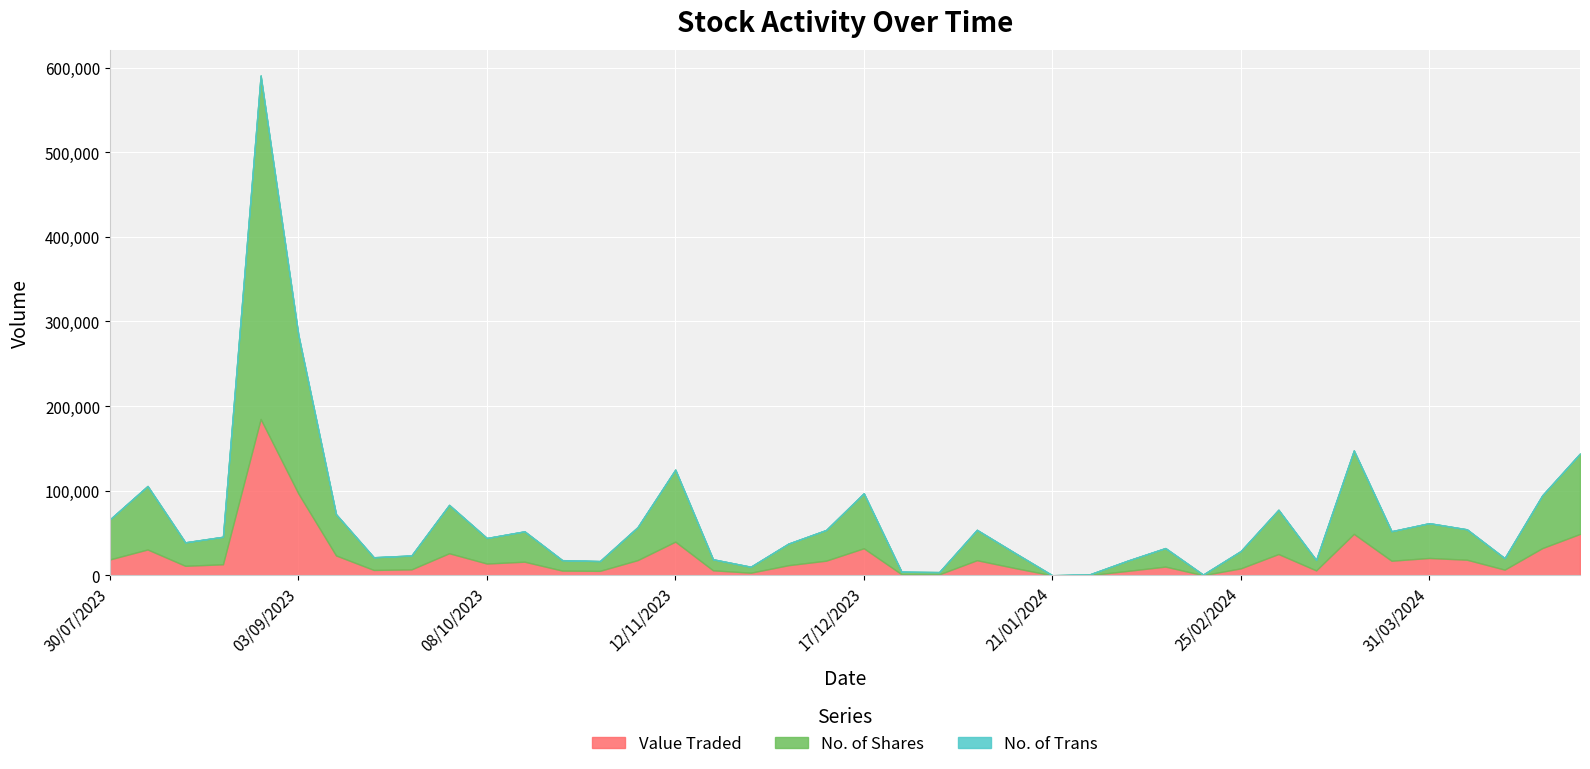

At which category is the sum across all series the highest?

27/08/2023